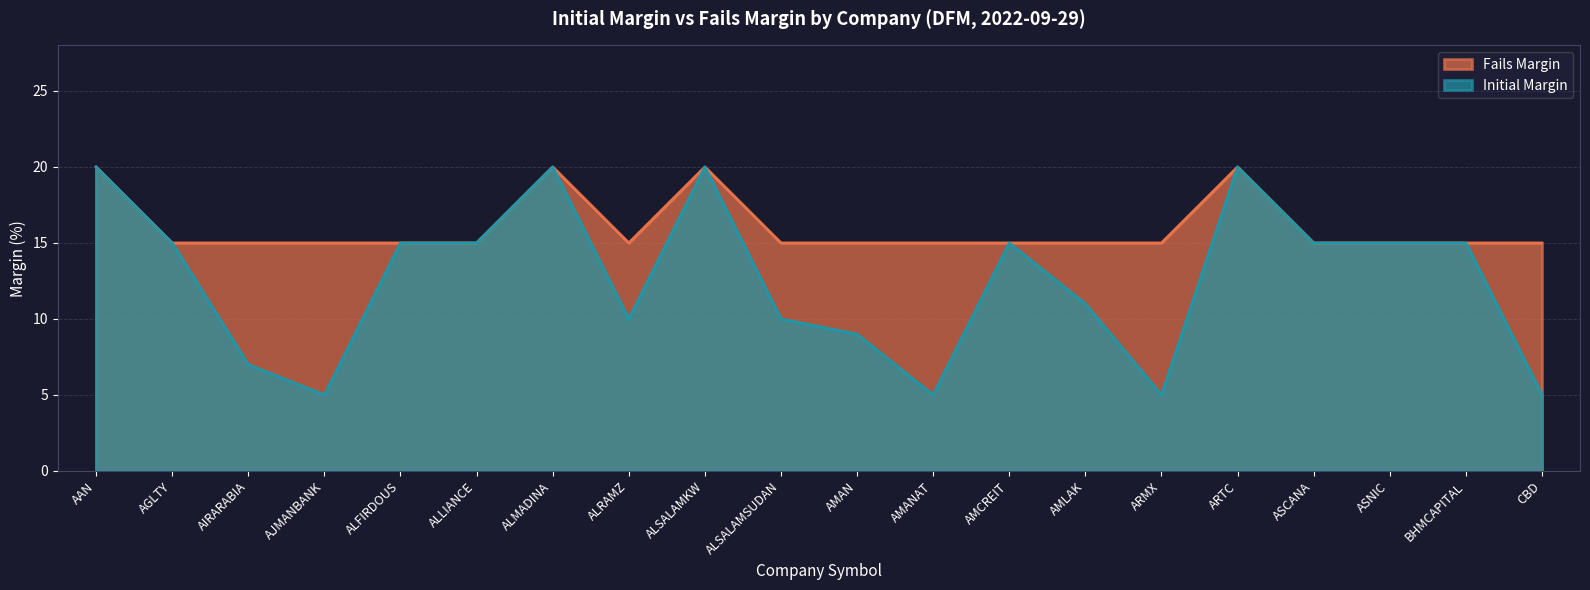

True or false: Fails Margin has more than 2 interior local peaks.

True